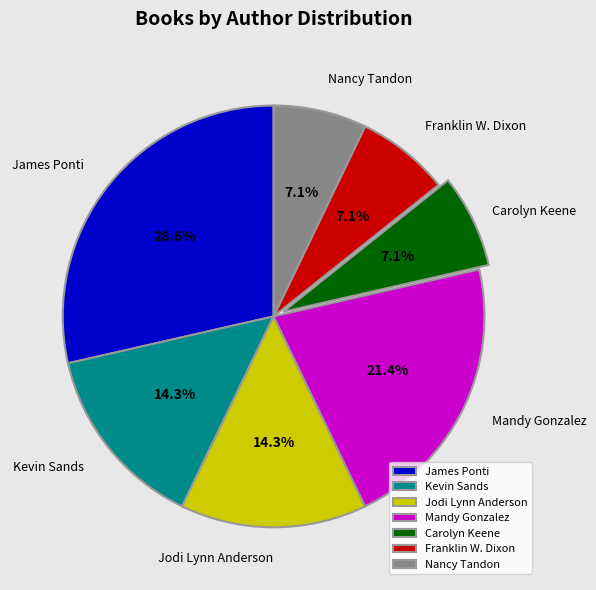

Between Kevin Sands and Nancy Tandon, which is larger?

Kevin Sands